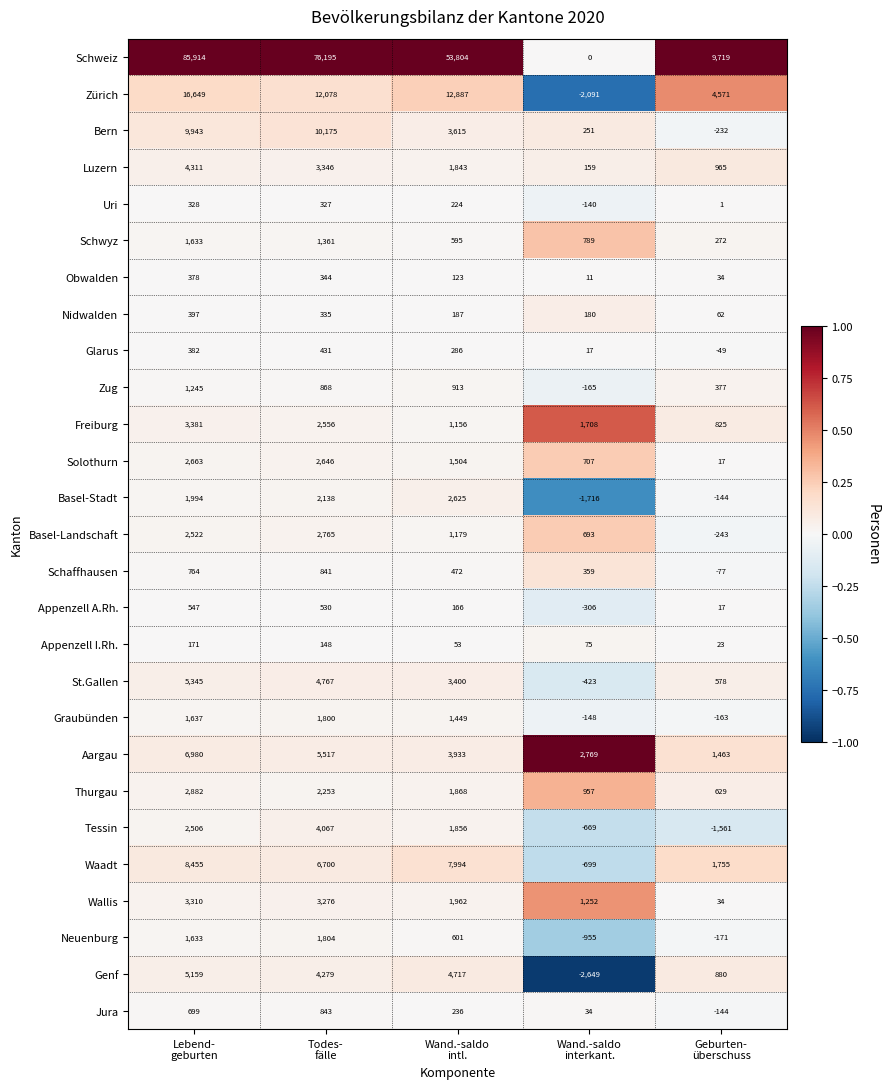

Rank the series by their maximum value, from highest to lowest.

Schweiz, Zürich, Bern, Waadt, Aargau, St.Gallen, Genf, Luzern, Tessin, Freiburg, Wallis, Thurgau, Basel-Landschaft, Solothurn, Basel-Stadt, Neuenburg, Graubünden, Schwyz, Zug, Jura, Schaffhausen, Appenzell A.Rh., Glarus, Nidwalden, Obwalden, Uri, Appenzell I.Rh.